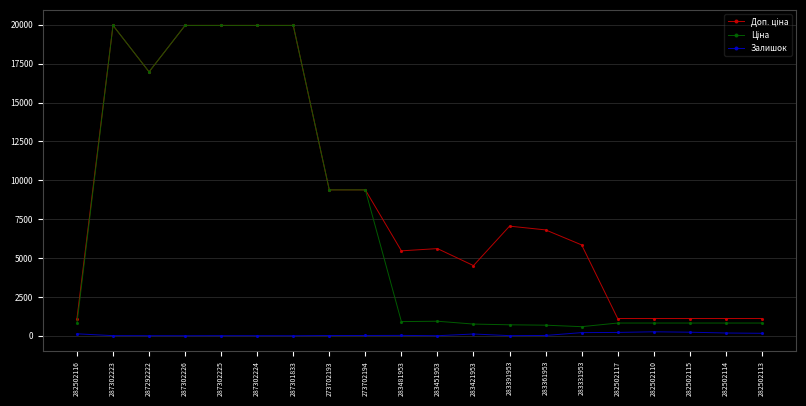

At how many categories does at least one series exceed 8439?

8